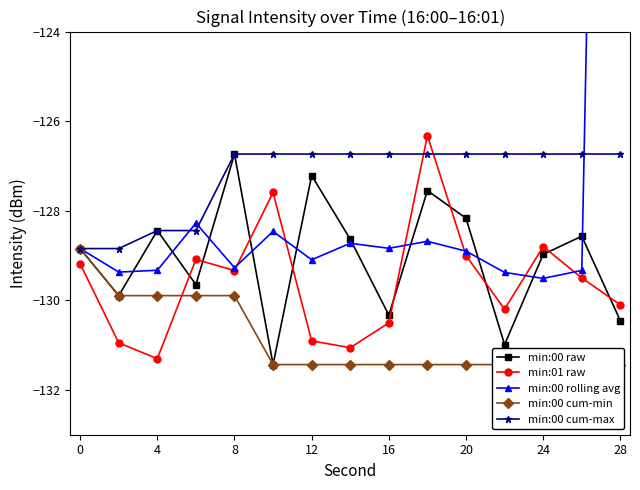

True or false: min:00 cum-min and min:00 rolling avg cross at least once.

False